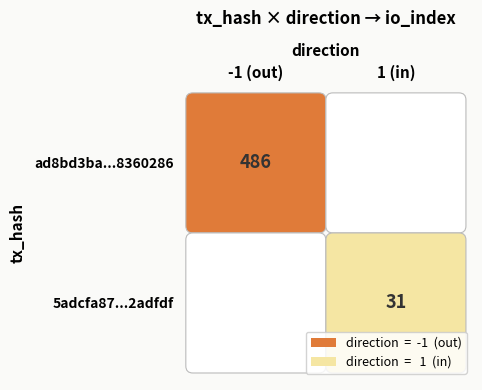

True or false: 5adcfa87dc6f7c2a83a88d643e5cde47b2adfdf has a value of 47 at io_index.

False